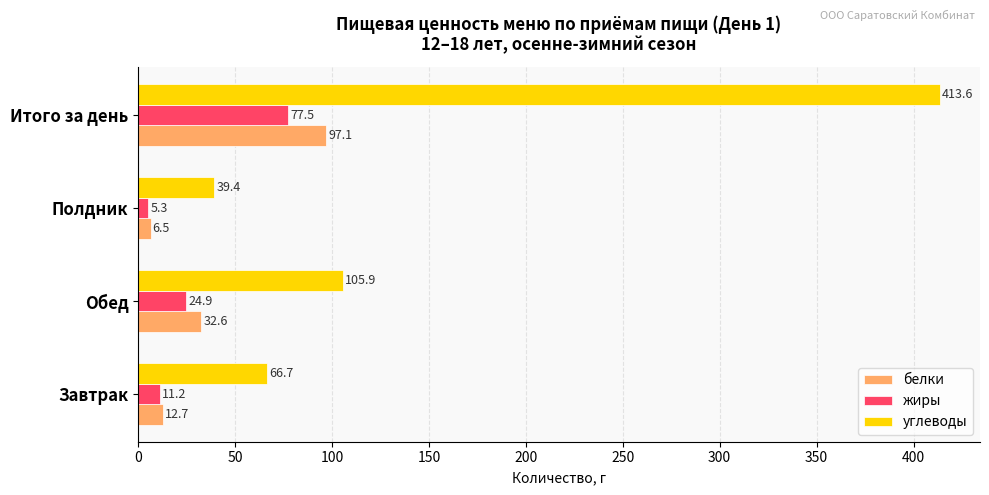

How many distinct data groups are displayed?

3